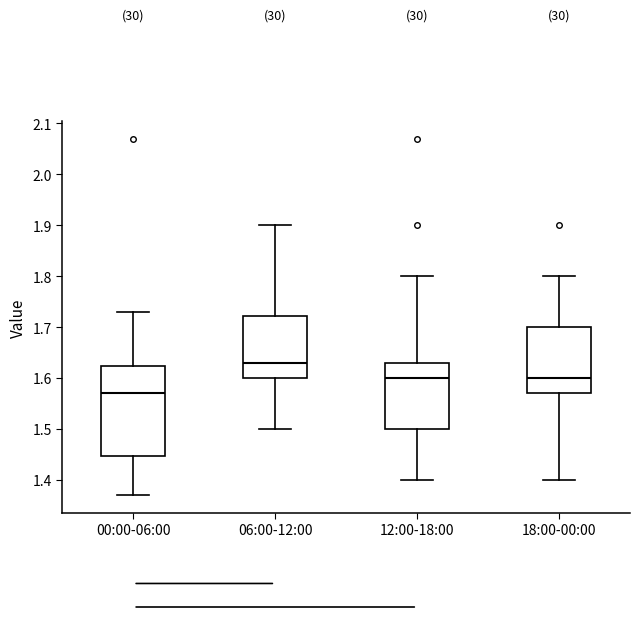

Reading left to right, transcribe this box plot: for each box, give where its median line is, the range the box spans, and where its two whiskers end, as read against the y-axis. The values are not printed on the chart, so give them approximately, as read against the axis.

00:00-06:00: median 1.57, box 1.45 to 1.62, whiskers 1.37 to 1.73
06:00-12:00: median 1.63, box 1.60 to 1.72, whiskers 1.50 to 1.90
12:00-18:00: median 1.60, box 1.50 to 1.63, whiskers 1.40 to 1.80
18:00-00:00: median 1.60, box 1.57 to 1.70, whiskers 1.40 to 1.80